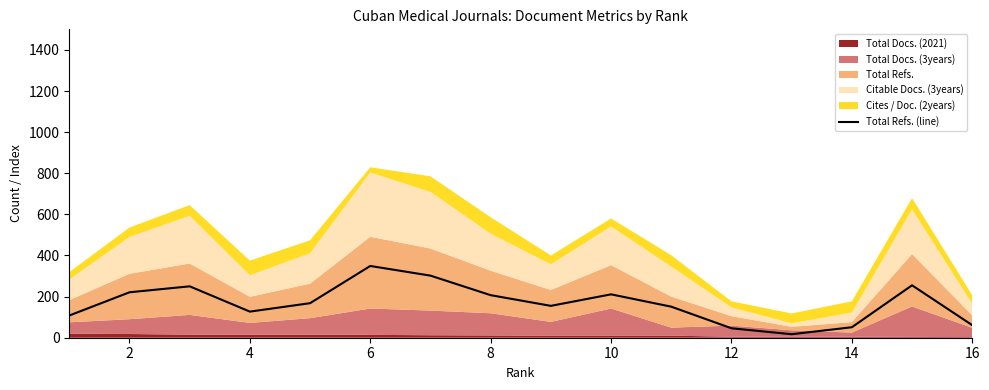

What is the difference between the maximum and minimum values?

332